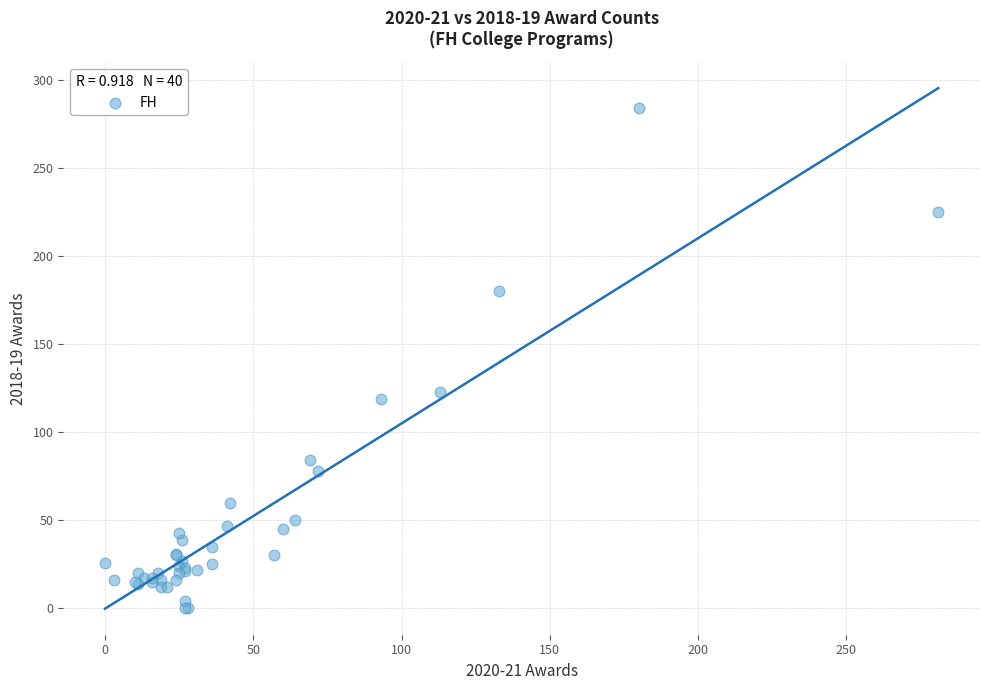

What Y value in the scatter plot is closest to 142?

123